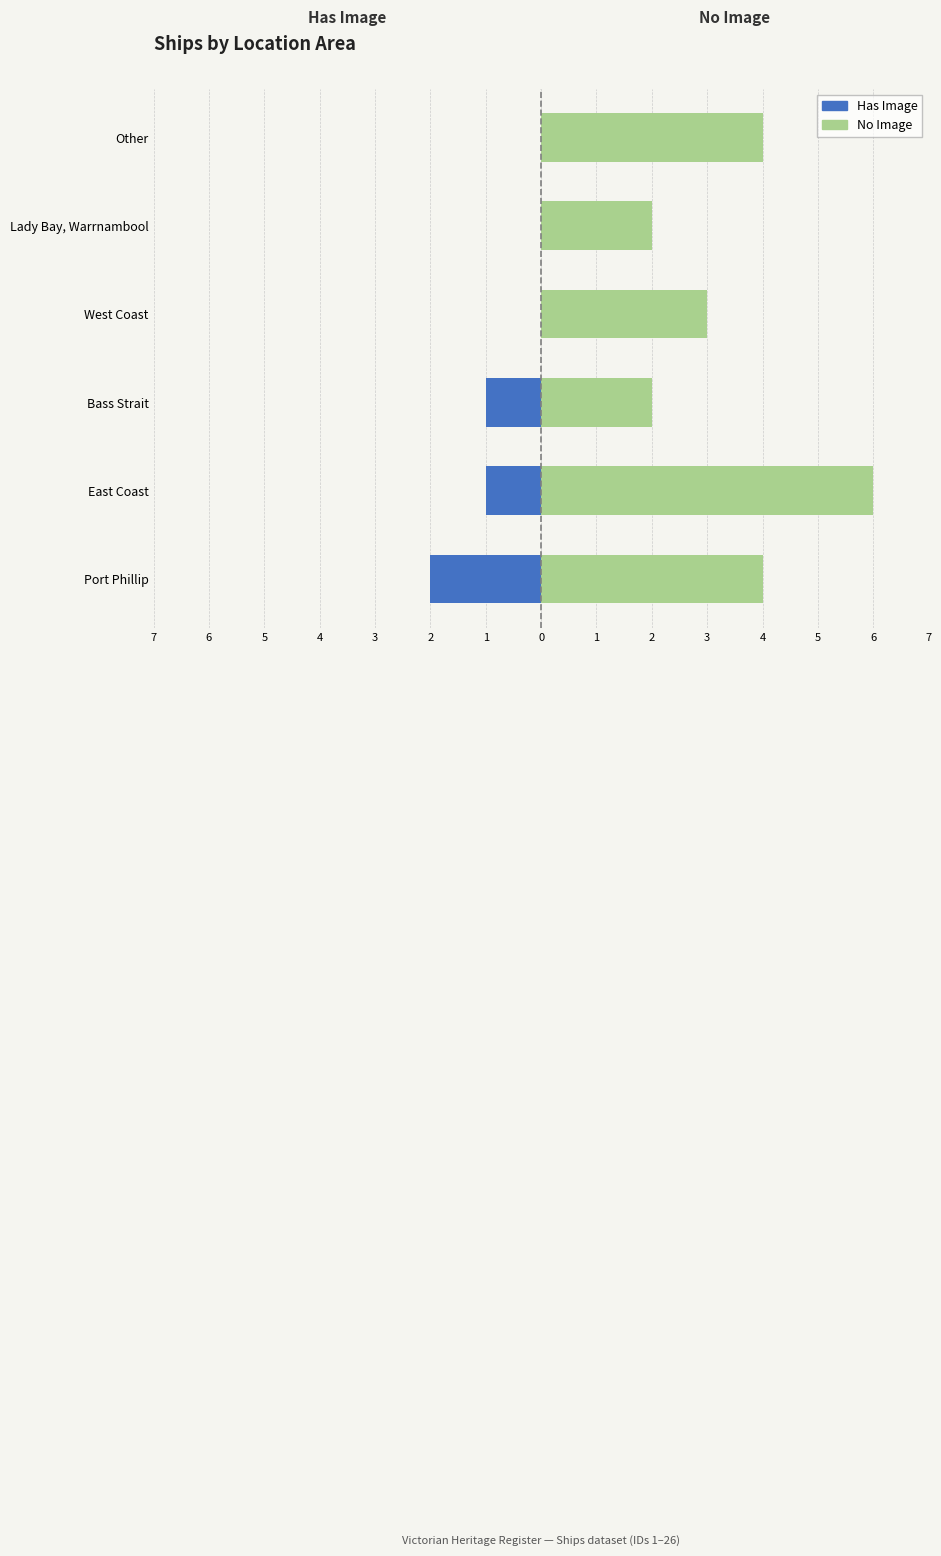

Does the chart contain stacked bars?

No